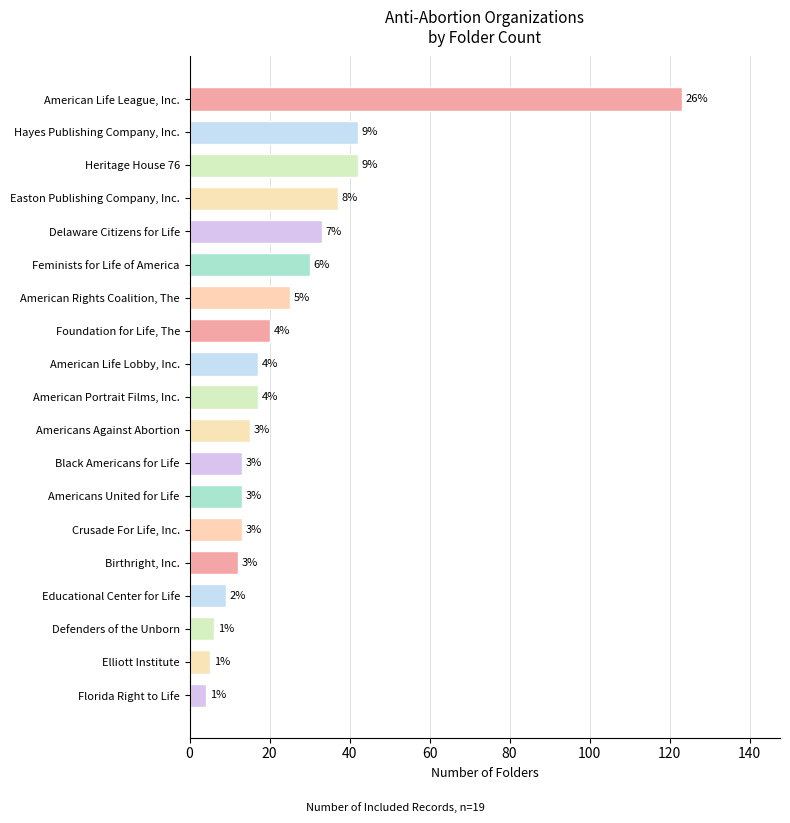

What is the greatest value displayed?

123